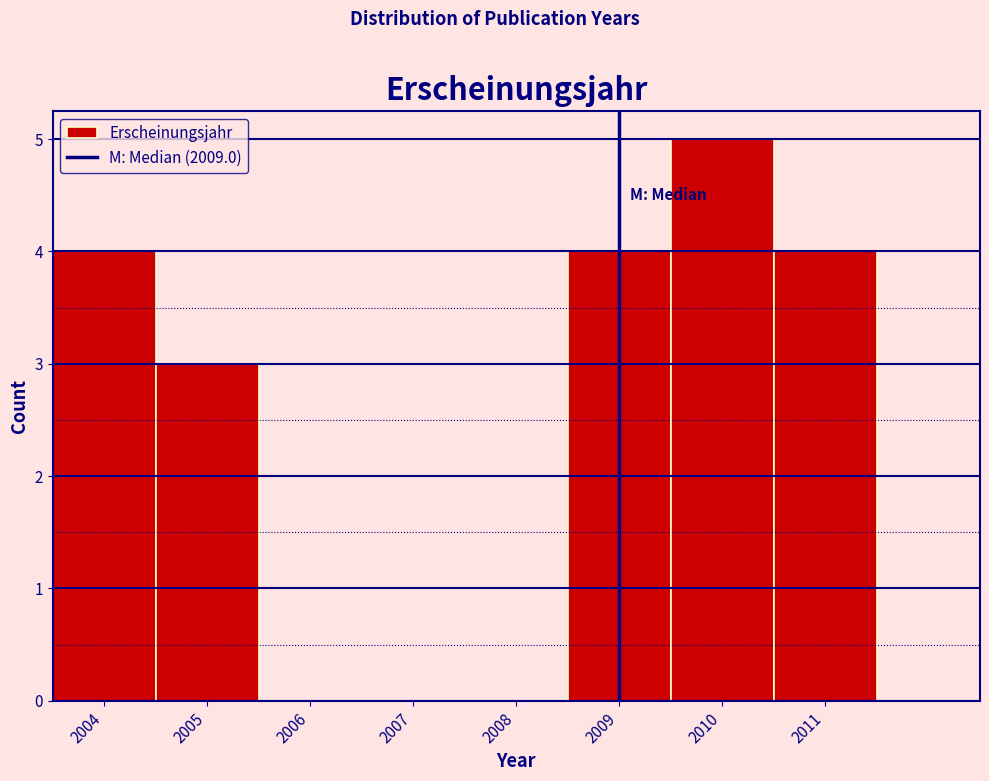

How tall is the bar that spans 2010.5 to 2011.5 on the x-axis? The values are not printed on the chart, so give them approximately, as read against the axis.

4